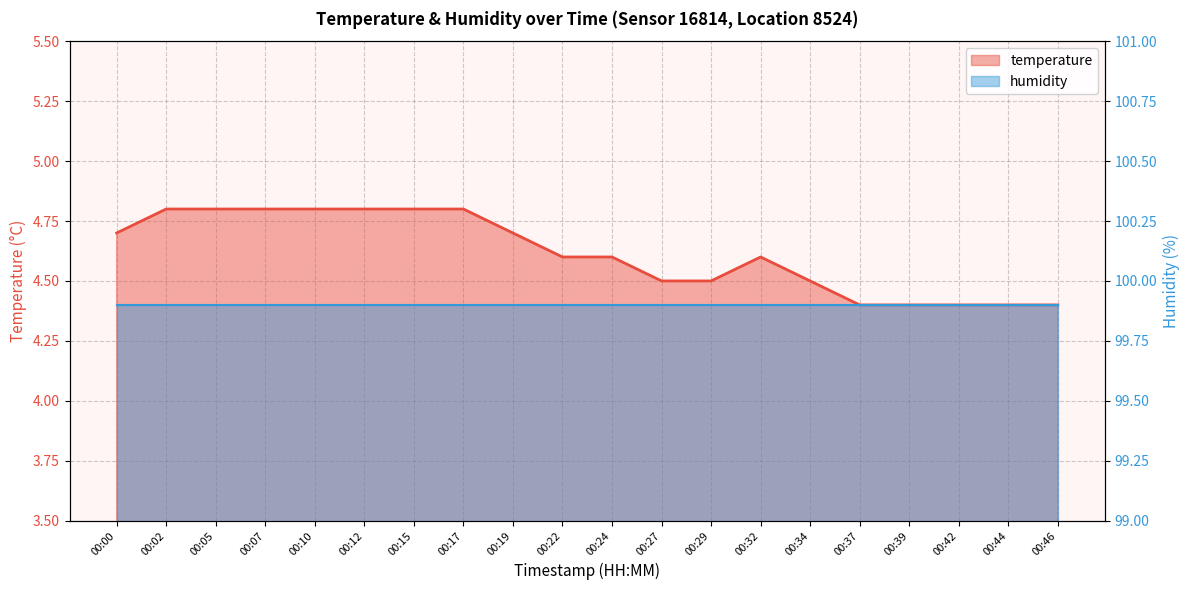

Reading left to right, transcribe all the data shown in this chart.

00:00=4.7	00:02=4.8	00:05=4.8	00:07=4.8	00:10=4.8	00:12=4.8	00:15=4.8	00:17=4.8	00:19=4.7	00:22=4.6	00:24=4.6	00:27=4.5	00:29=4.5	00:32=4.6	00:34=4.5	00:37=4.4	00:39=4.4	00:42=4.4	00:44=4.4	00:46=4.4